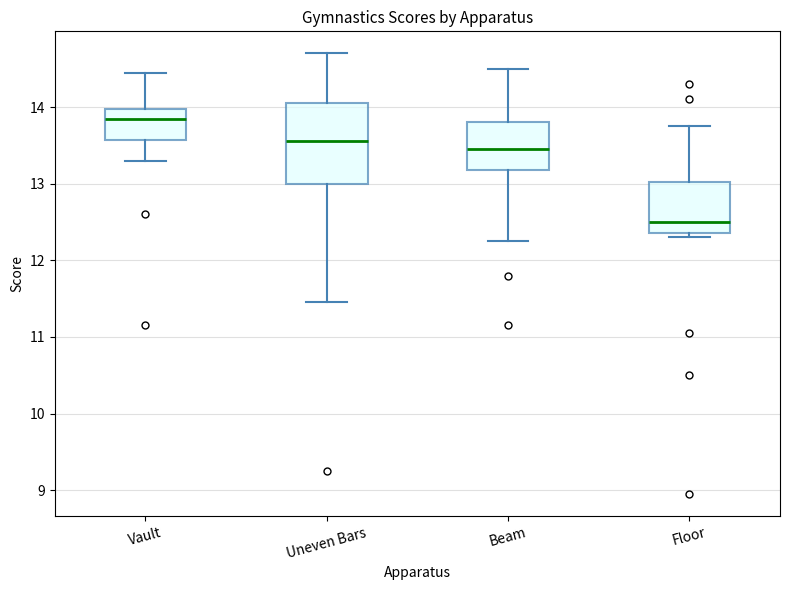

Reading left to right, transcribe this box plot: for each box, give where its median line is, the range the box spans, and where its two whiskers end, as read against the y-axis. The values are not printed on the chart, so give them approximately, as read against the axis.

Vault: median 13.9, box 13.6 to 14.0, whiskers 13.3 to 14.5
Uneven Bars: median 13.6, box 13.0 to 14.1, whiskers 11.5 to 14.7
Beam: median 13.5, box 13.2 to 13.8, whiskers 12.3 to 14.5
Floor: median 12.5, box 12.4 to 13.0, whiskers 12.3 to 13.8